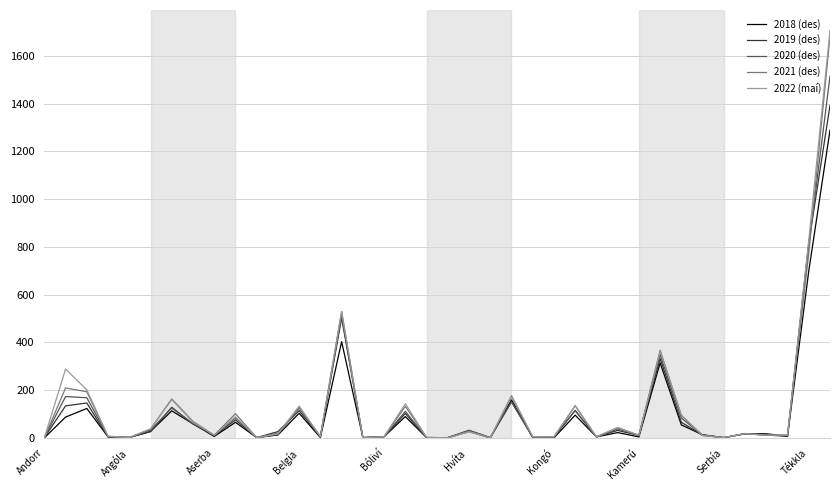

What is the greatest value displayed?

1707